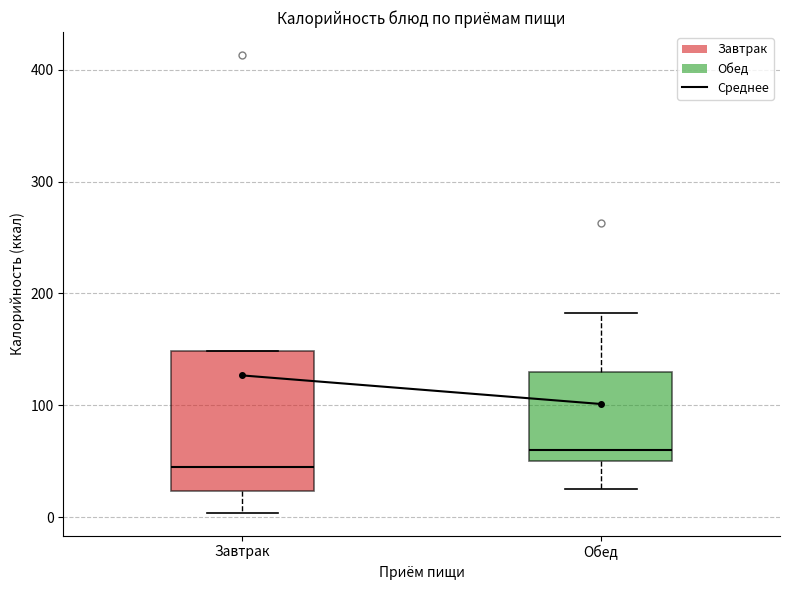

Reading left to right, read every box against the y-axis: the position of its median line, the range the box covers, and the ends of its whiskers. The values are not printed on the chart, so give them approximately, as read against the axis.

Завтрак: median 40, box 20 to 150, whiskers 0 to 150
Обед: median 60, box 50 to 130, whiskers 30 to 180